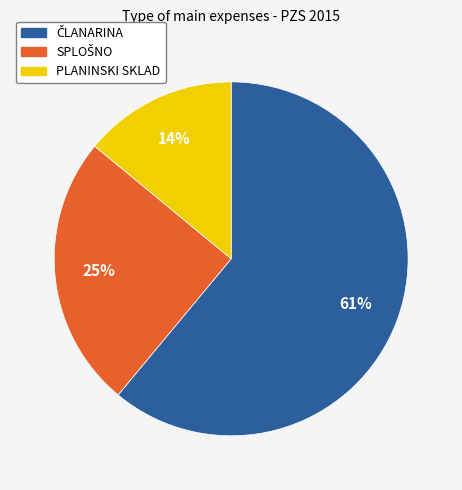

How many segments does this pie chart have?

3